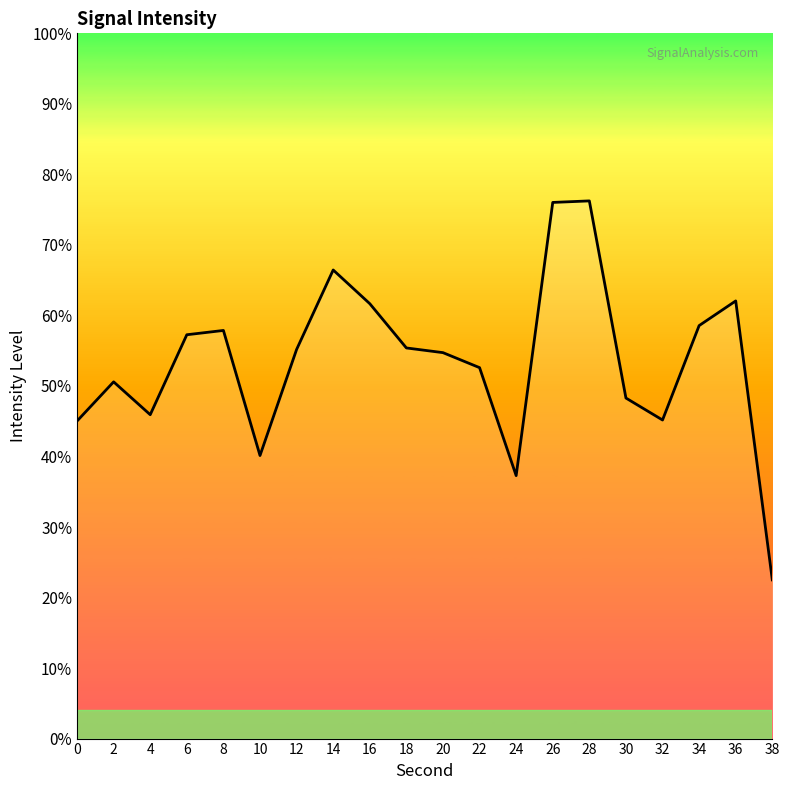

How many data points are above -116?

5